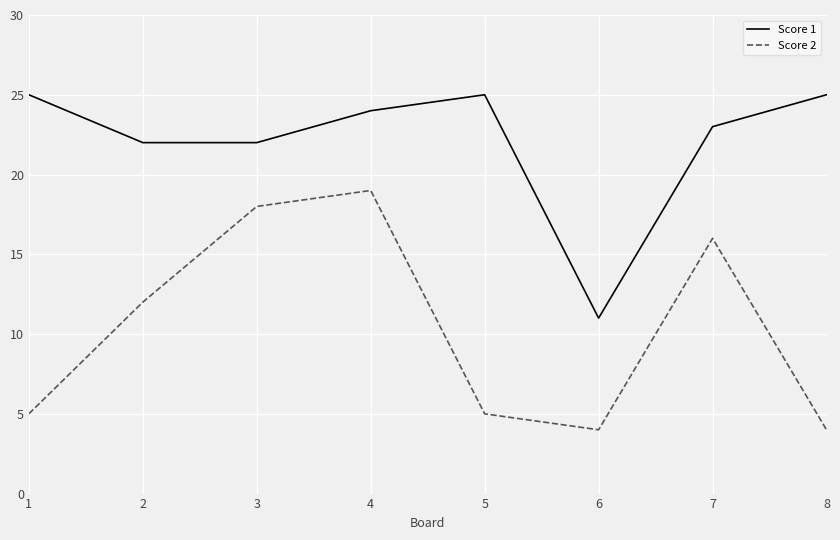

Reading left to right, list all the values displayed in this chart.

Score 1: 25	22	22	24	25	11	23	25
Score 2: 5	12	18	19	5	4	16	4